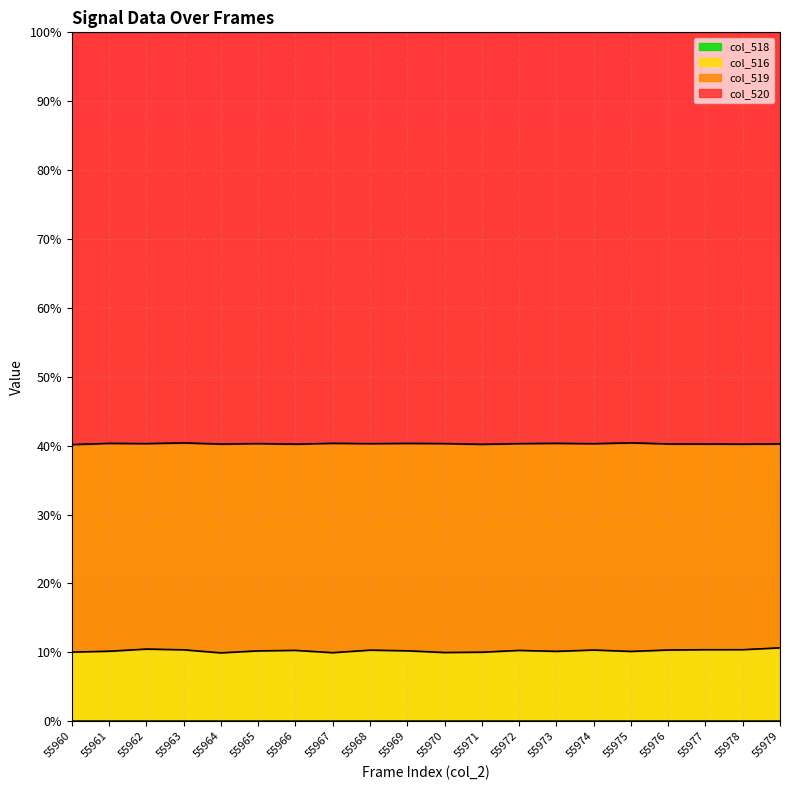

Is the value of col_516 at 55974 greater than the value of col_518 at 55961?

Yes